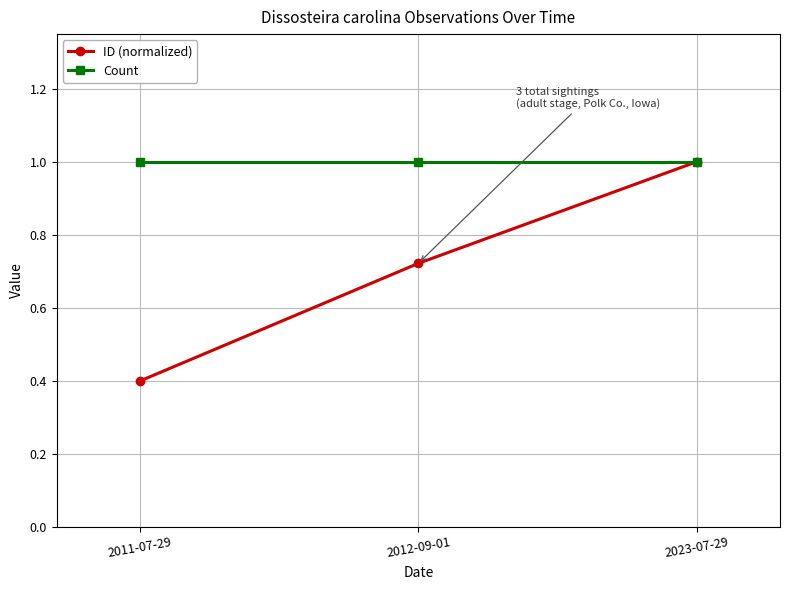

What is the maximum value shown in the chart?

1.0